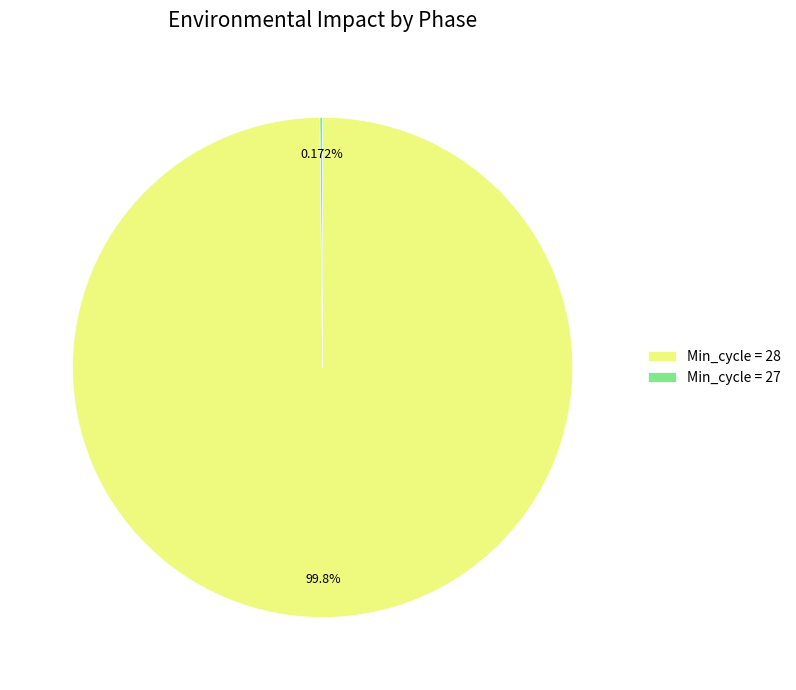

Is there a majority slice in this chart?

Yes